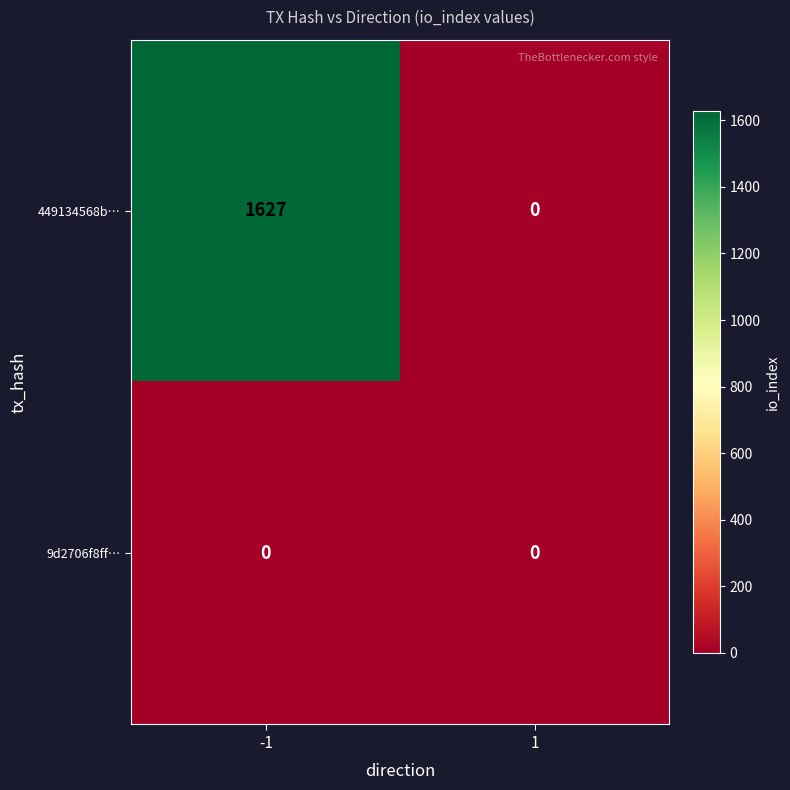

Reading right to left, extract all data points from this chart.

449134568b…: 0	1627
9d2706f8ff…: 0	0